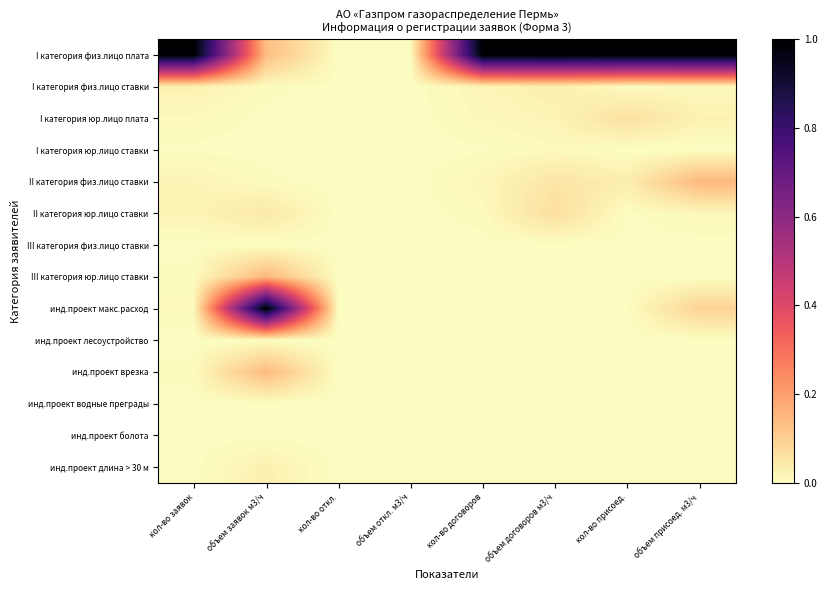

Reading right to left, extract all data points from this chart.

I категория физ.лицо плата: объем присоед. м3/ч=1.0	кол-во присоед.=1.0	объем договоров м3/ч=1.0	кол-во договоров=1.0	объем откл. м3/ч=0.0	кол-во откл.=0.0	объем заявок м3/ч=0.1	кол-во заявок=1.0
I категория физ.лицо ставки: объем присоед. м3/ч=0.0	кол-во присоед.=0.0	объем договоров м3/ч=0.0	кол-во договоров=0.0	объем откл. м3/ч=0.0	кол-во откл.=0.0	объем заявок м3/ч=0.0	кол-во заявок=0.0
I категория юр.лицо плата: объем присоед. м3/ч=0.0	кол-во присоед.=0.1	объем договоров м3/ч=0.0	кол-во договоров=0.0	объем откл. м3/ч=0.0	кол-во откл.=0.0	объем заявок м3/ч=0.0	кол-во заявок=0.0
I категория юр.лицо ставки: объем присоед. м3/ч=0.0	кол-во присоед.=0.0	объем договоров м3/ч=0.0	кол-во договоров=0.0	объем откл. м3/ч=0.0	кол-во откл.=0.0	объем заявок м3/ч=0.0	кол-во заявок=0.0
II категория физ.лицо ставки: объем присоед. м3/ч=0.1	кол-во присоед.=0.0	объем договоров м3/ч=0.1	кол-во договоров=0.0	объем откл. м3/ч=0.0	кол-во откл.=0.0	объем заявок м3/ч=0.0	кол-во заявок=0.0
II категория юр.лицо ставки: объем присоед. м3/ч=0.0	кол-во присоед.=0.0	объем договоров м3/ч=0.1	кол-во договоров=0.0	объем откл. м3/ч=0.0	кол-во откл.=0.0	объем заявок м3/ч=0.0	кол-во заявок=0.0
III категория физ.лицо ставки: объем присоед. м3/ч=0.0	кол-во присоед.=0.0	объем договоров м3/ч=0.0	кол-во договоров=0.0	объем откл. м3/ч=0.0	кол-во откл.=0.0	объем заявок м3/ч=0.0	кол-во заявок=0.0
III категория юр.лицо ставки: объем присоед. м3/ч=0.0	кол-во присоед.=0.0	объем договоров м3/ч=0.0	кол-во договоров=0.0	объем откл. м3/ч=0.0	кол-во откл.=0.0	объем заявок м3/ч=0.1	кол-во заявок=0.0
инд.проект макс.расход: объем присоед. м3/ч=0.1	кол-во присоед.=0.0	объем договоров м3/ч=0.0	кол-во договоров=0.0	объем откл. м3/ч=0.0	кол-во откл.=0.0	объем заявок м3/ч=1.0	кол-во заявок=0.0
инд.проект лесоустройство: объем присоед. м3/ч=0.0	кол-во присоед.=0.0	объем договоров м3/ч=0.0	кол-во договоров=0.0	объем откл. м3/ч=0.0	кол-во откл.=0.0	объем заявок м3/ч=0.0	кол-во заявок=0.0
инд.проект врезка: объем присоед. м3/ч=0.0	кол-во присоед.=0.0	объем договоров м3/ч=0.0	кол-во договоров=0.0	объем откл. м3/ч=0.0	кол-во откл.=0.0	объем заявок м3/ч=0.1	кол-во заявок=0.0
инд.проект водные преграды: объем присоед. м3/ч=0.0	кол-во присоед.=0.0	объем договоров м3/ч=0.0	кол-во договоров=0.0	объем откл. м3/ч=0.0	кол-во откл.=0.0	объем заявок м3/ч=0.0	кол-во заявок=0.0
инд.проект болота: объем присоед. м3/ч=0.0	кол-во присоед.=0.0	объем договоров м3/ч=0.0	кол-во договоров=0.0	объем откл. м3/ч=0.0	кол-во откл.=0.0	объем заявок м3/ч=0.0	кол-во заявок=0.0
инд.проект длина > 30 м: объем присоед. м3/ч=0.0	кол-во присоед.=0.0	объем договоров м3/ч=0.0	кол-во договоров=0.0	объем откл. м3/ч=0.0	кол-во откл.=0.0	объем заявок м3/ч=0.0	кол-во заявок=0.0